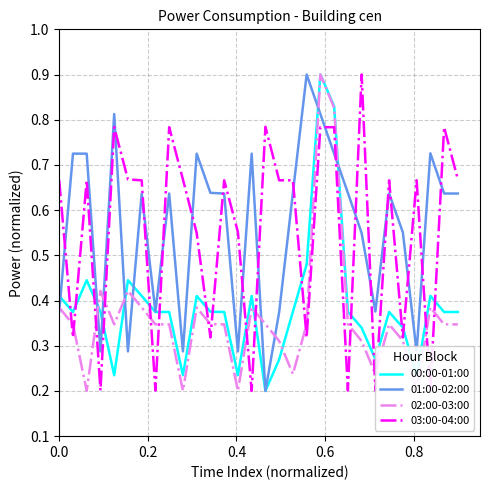

How many data points does each series have?

30